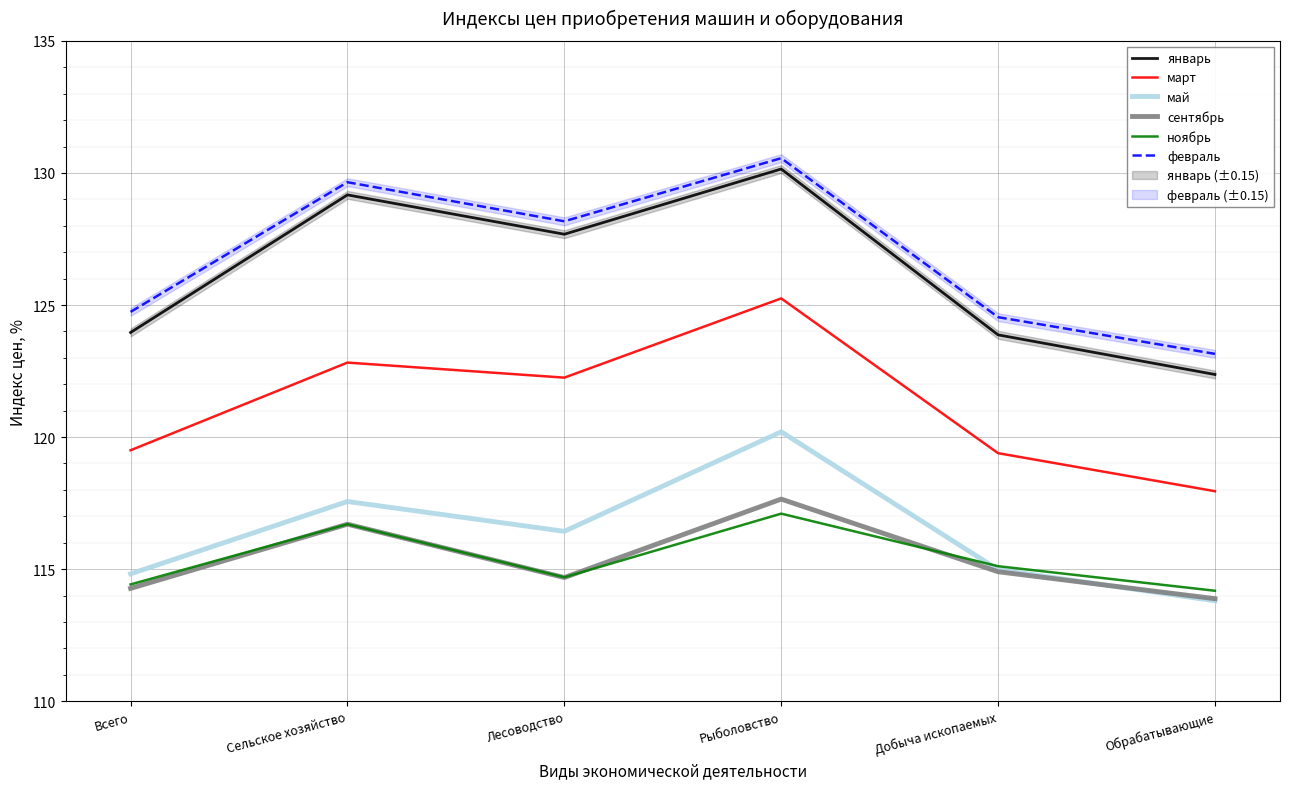

Reading left to right, list all the values displayed in this chart.

январь: Всего=124.0	Сельское хозяйство=129.2	Лесоводство=127.7	Рыболовство=130.2	Добыча ископаемых=123.9	Обрабатывающие=122.4
март: Всего=119.5	Сельское хозяйство=122.8	Лесоводство=122.2	Рыболовство=125.2	Добыча ископаемых=119.4	Обрабатывающие=118.0
май: Всего=114.8	Сельское хозяйство=117.6	Лесоводство=116.4	Рыболовство=120.2	Добыча ископаемых=115.0	Обрабатывающие=113.8
сентябрь: Всего=114.3	Сельское хозяйство=116.7	Лесоводство=114.7	Рыболовство=117.7	Добыча ископаемых=114.9	Обрабатывающие=113.9
ноябрь: Всего=114.4	Сельское хозяйство=116.7	Лесоводство=114.7	Рыболовство=117.1	Добыча ископаемых=115.1	Обрабатывающие=114.2
февраль: Всего=124.7	Сельское хозяйство=129.7	Лесоводство=128.2	Рыболовство=130.6	Добыча ископаемых=124.5	Обрабатывающие=123.2